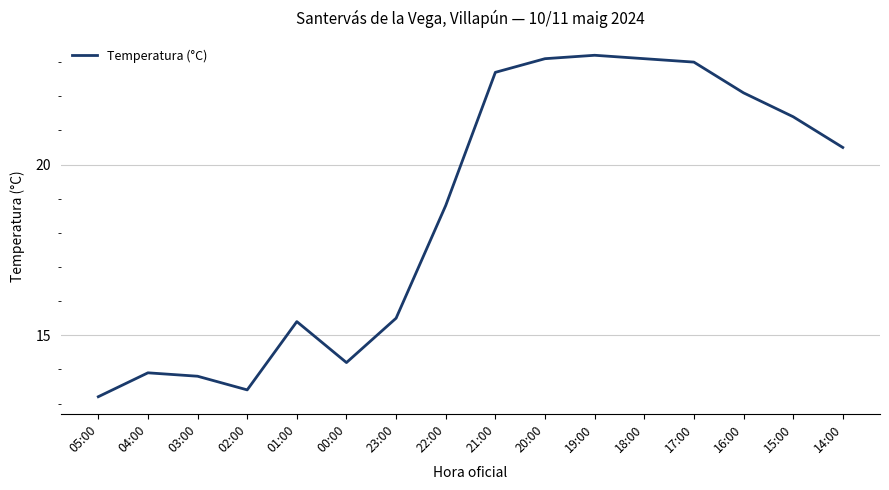

What is the approximate value at 05:00?

13.2